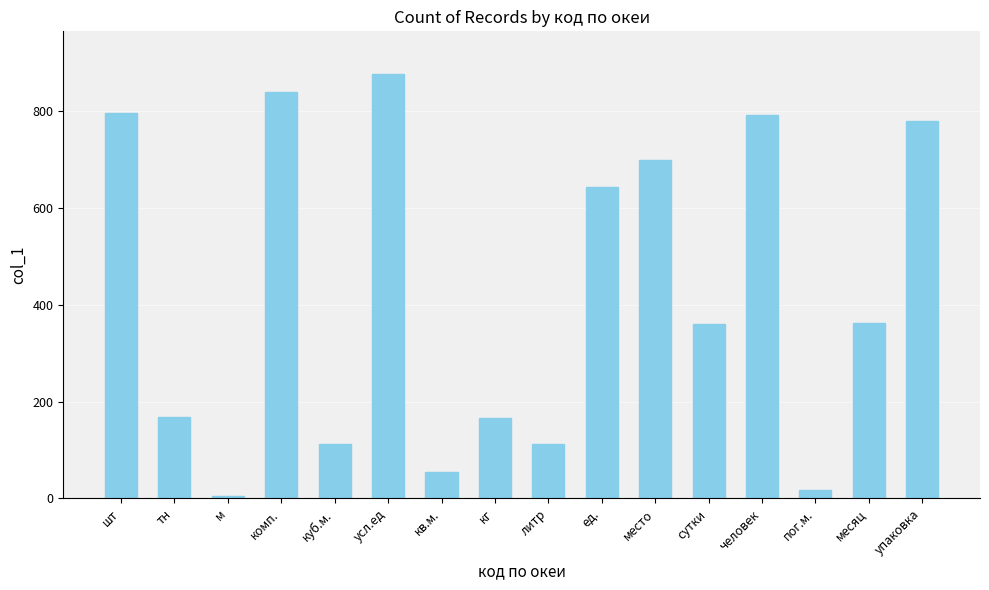

What is the change in value from куб.м. to кг?

+53